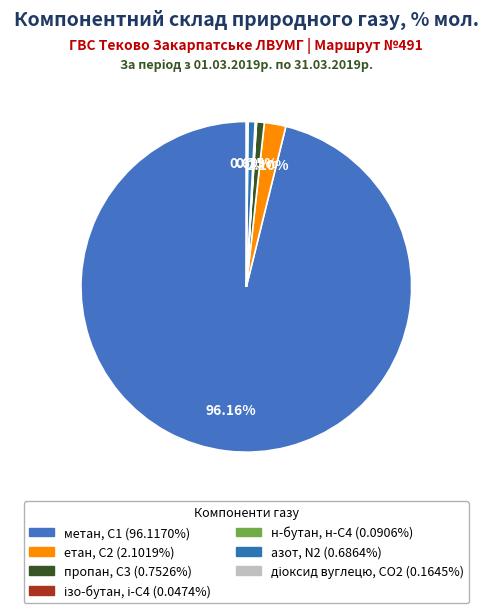

What portion of the pie excludes етан, С2?

97.9%